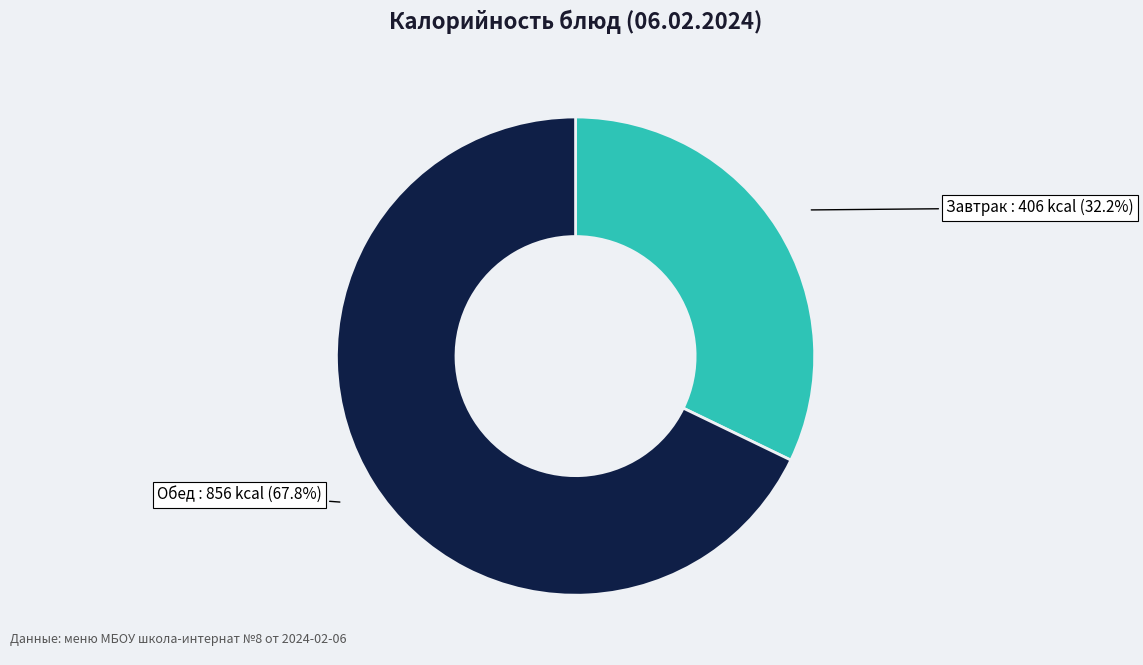

Is there a majority slice in this chart?

Yes